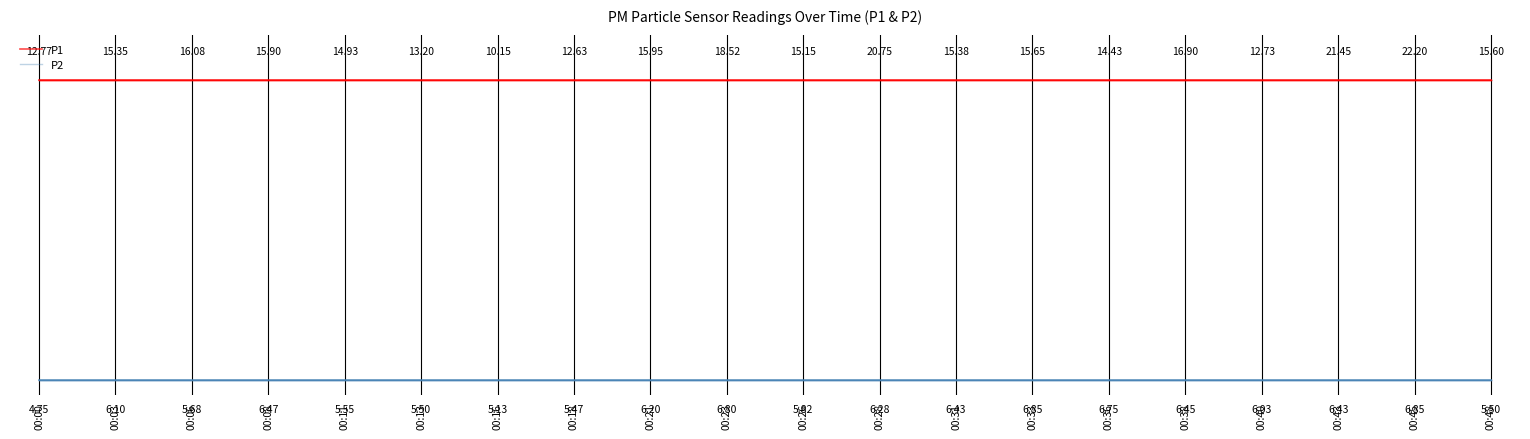

Reading left to right, extract all data points from this chart.

P1: 00:00=1	00:03=1	00:06=1	00:08=1	00:11=1	00:13=1	00:16=1	00:18=1	00:21=1	00:23=1	00:26=1	00:28=1	00:31=1	00:33=1	00:36=1	00:38=1	00:40=1	00:43=1	00:45=1	00:48=1
P2: 00:00=0	00:03=0	00:06=0	00:08=0	00:11=0	00:13=0	00:16=0	00:18=0	00:21=0	00:23=0	00:26=0	00:28=0	00:31=0	00:33=0	00:36=0	00:38=0	00:40=0	00:43=0	00:45=0	00:48=0